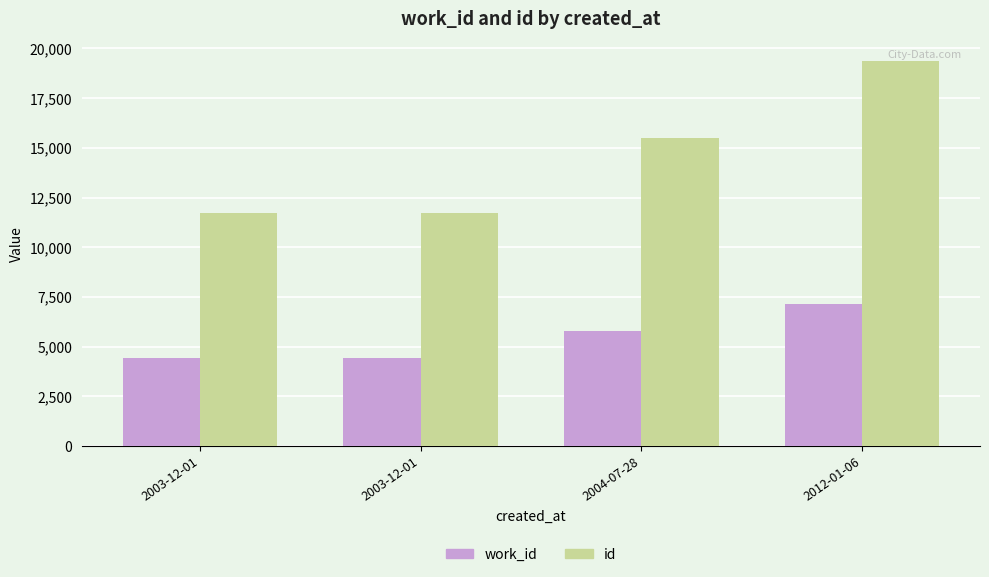

Between 2003-12-01 and 2012-01-06, which series saw the biggest shift?

id